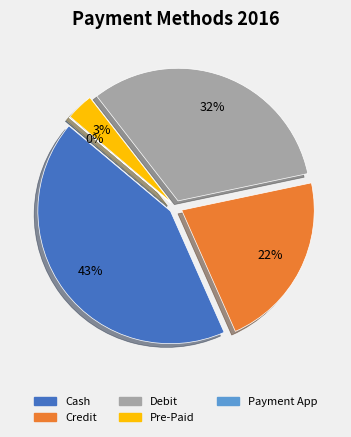

Is it true that 5 is 55% of the pie?

False